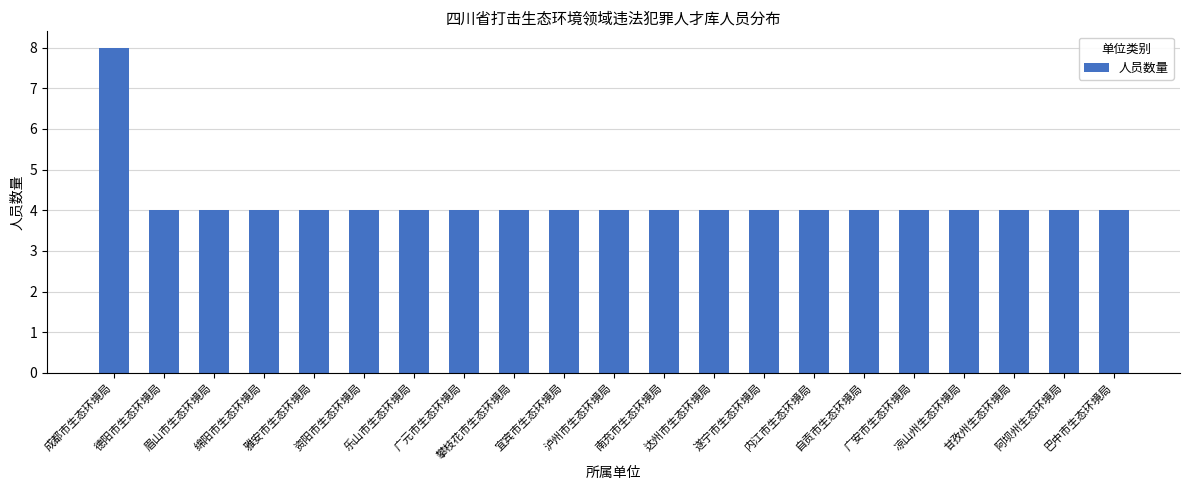

The chart shows a value of 4 at 泸州市生态环境局. True or false?

True